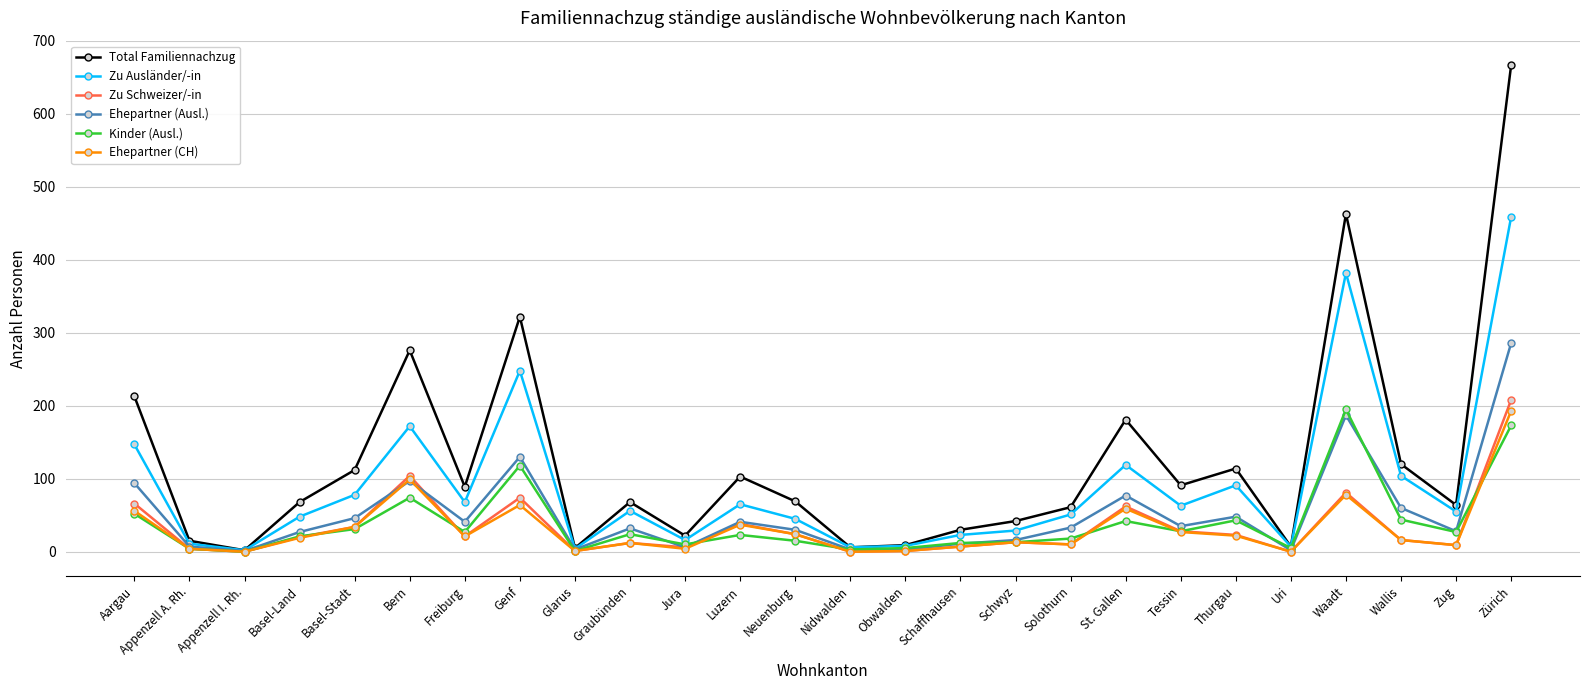

What is the difference between the maximum and second lowest values in the Ehepartner (CH) series?

193